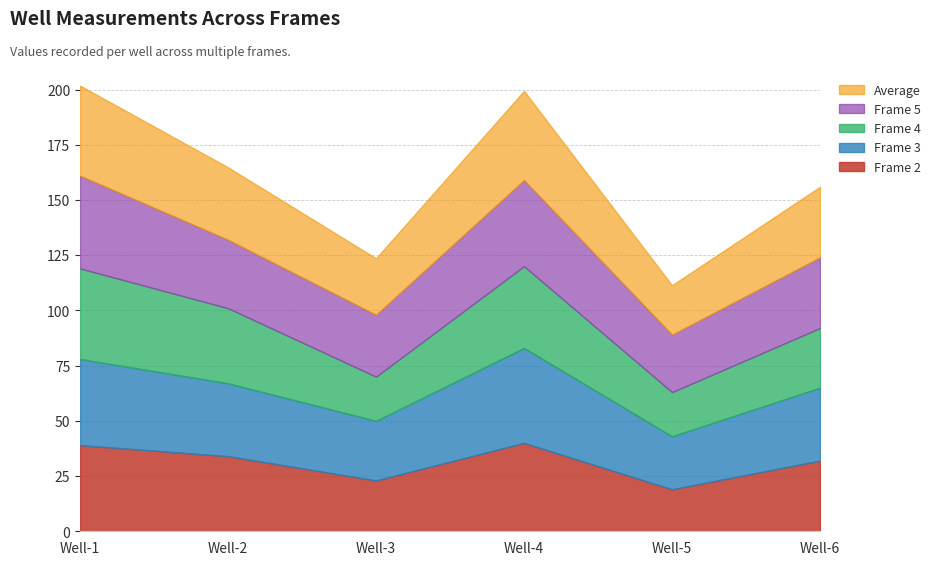

Reading left to right, list all the values displayed in this chart.

Frame 2: 39.0	34.0	23.0	40.0	19.0	32.0
Frame 3: 39.0	33.0	27.0	43.0	24.0	33.0
Frame 4: 41.0	34.0	20.0	37.0	20.0	27.0
Frame 5: 42.0	31.0	28.0	39.0	26.0	32.0
Average: 40.8	32.8	25.6	40.4	22.4	32.0